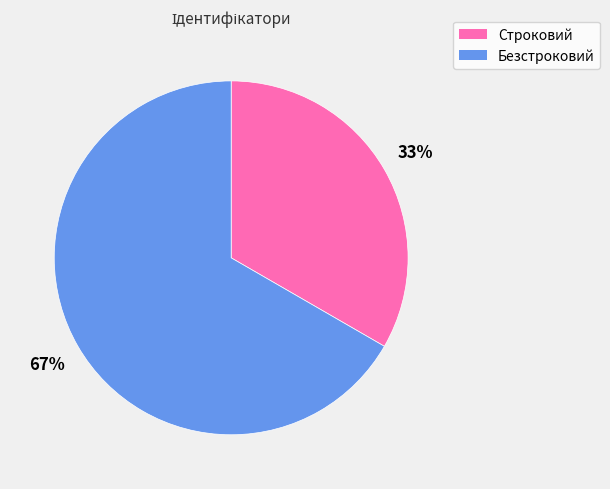

Rank the categories by value from lowest to highest.

Строковий, Безстроковий